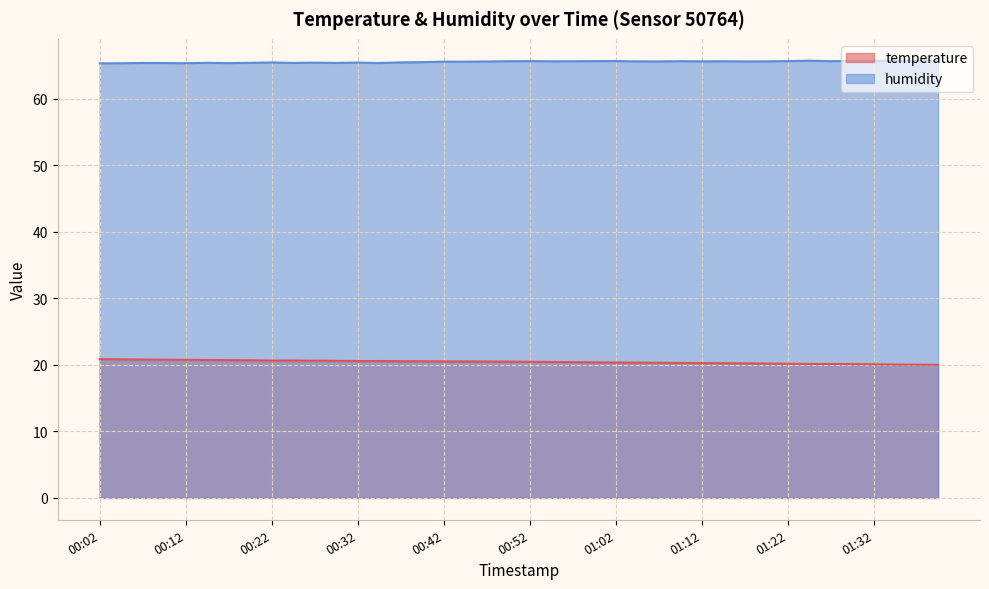

Which category has the highest value across all series?

01:24